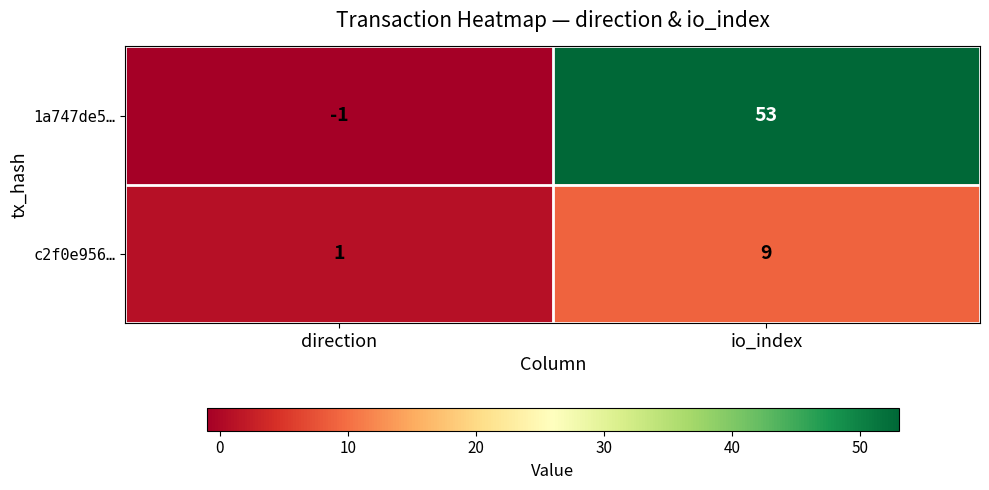

Reading right to left, list all the values displayed in this chart.

1a747de5…: 53	-1
c2f0e956…: 9	1